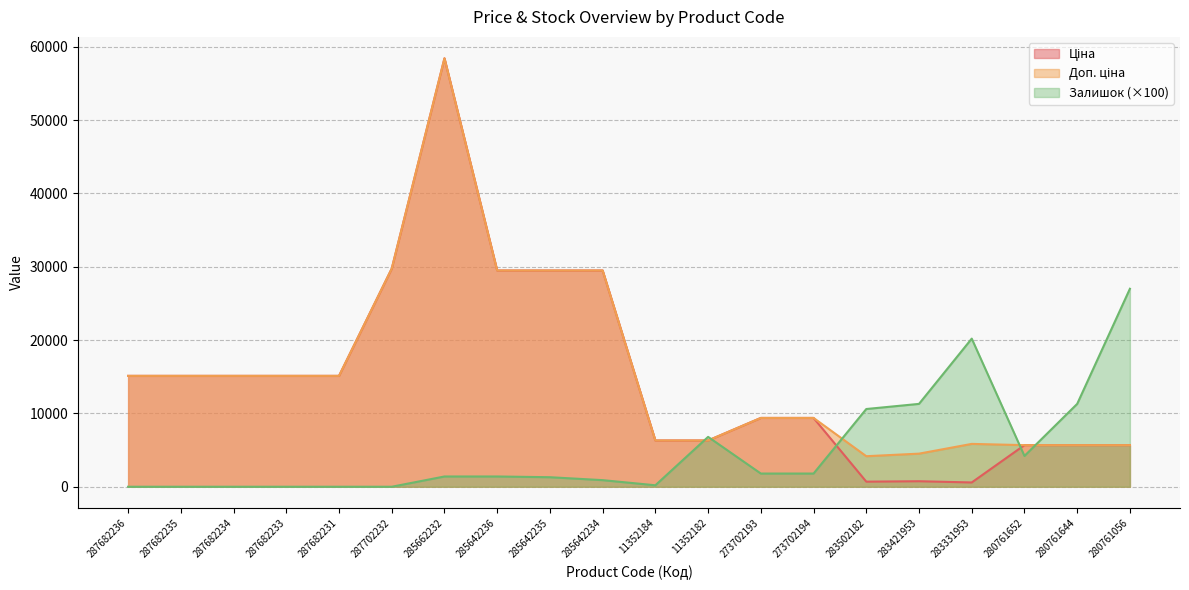

What is the average value of the Залишок series?

5010.0